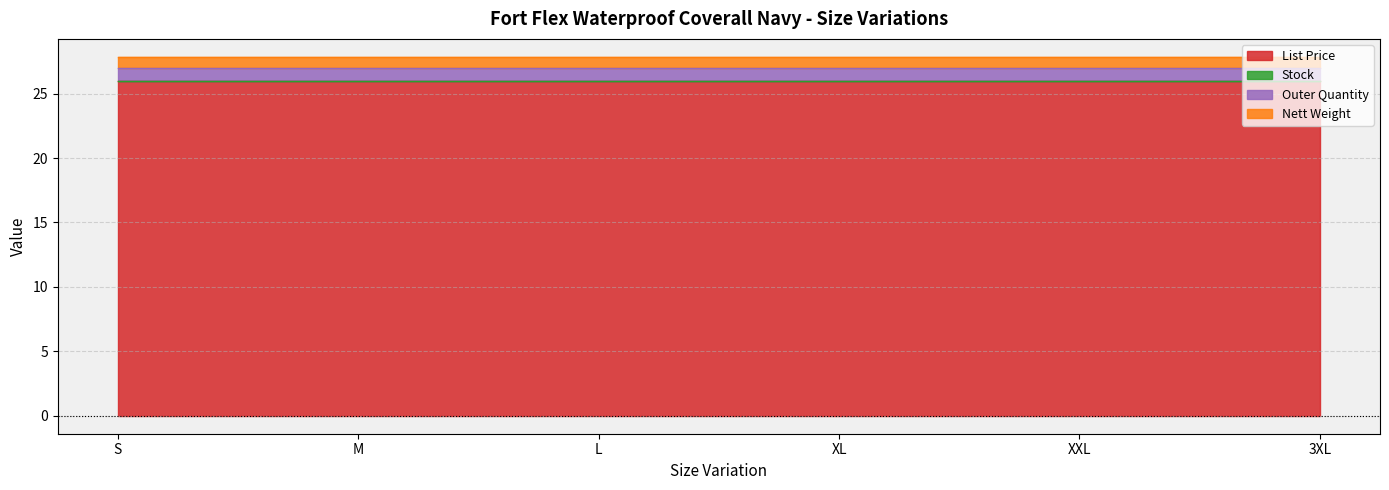

What is the average value of the List Price series?

25.9